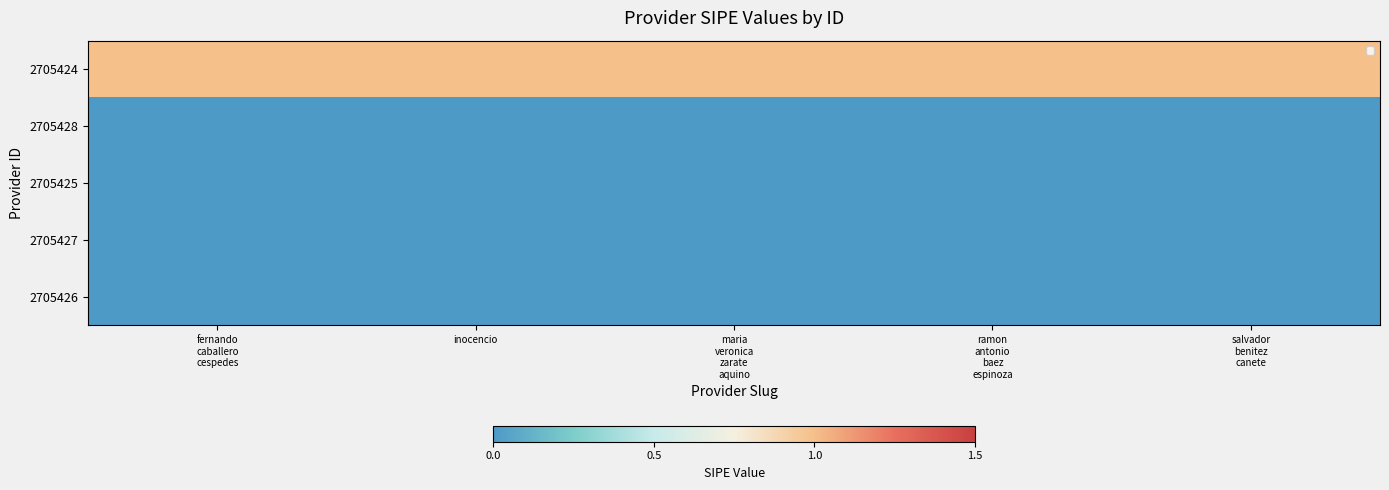

At maria veronica zarate aquino, list the series in order from largest to smallest.

2705424, 2705428, 2705425, 2705427, 2705426